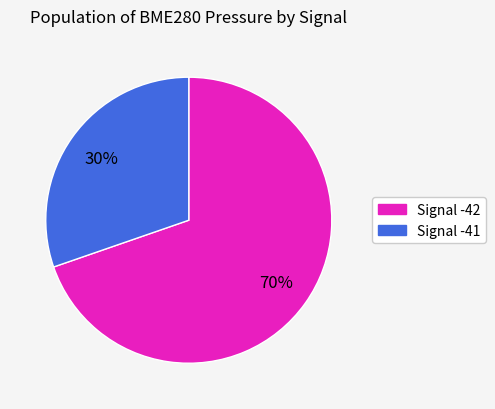

To the nearest percent, what is the average slice percentage?

50%